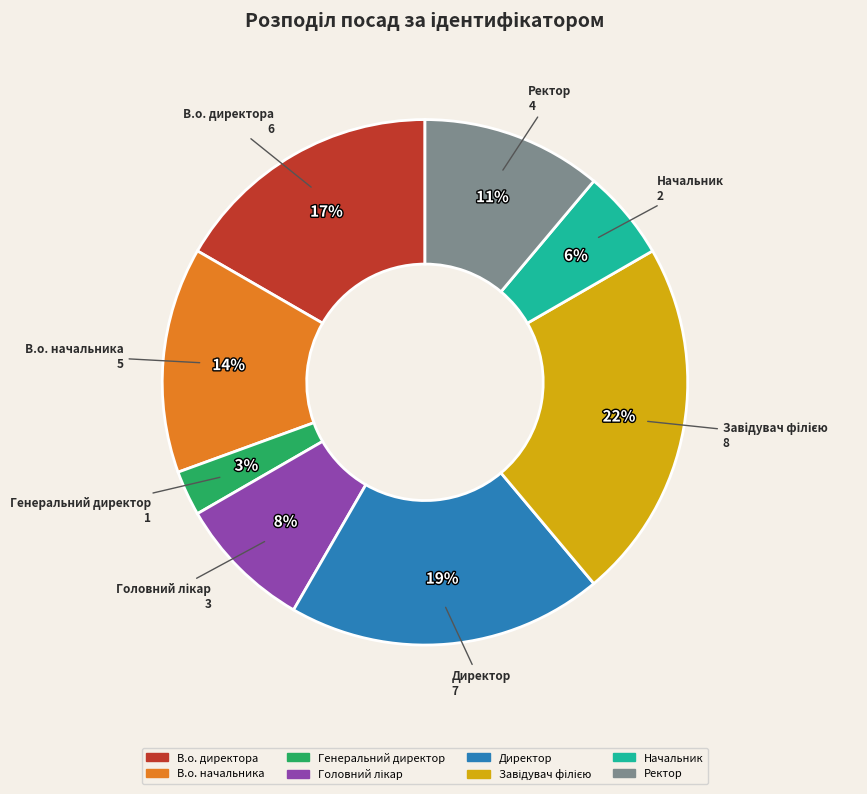

To the nearest percent, what percentage of the pie is Генеральний директор?

3%